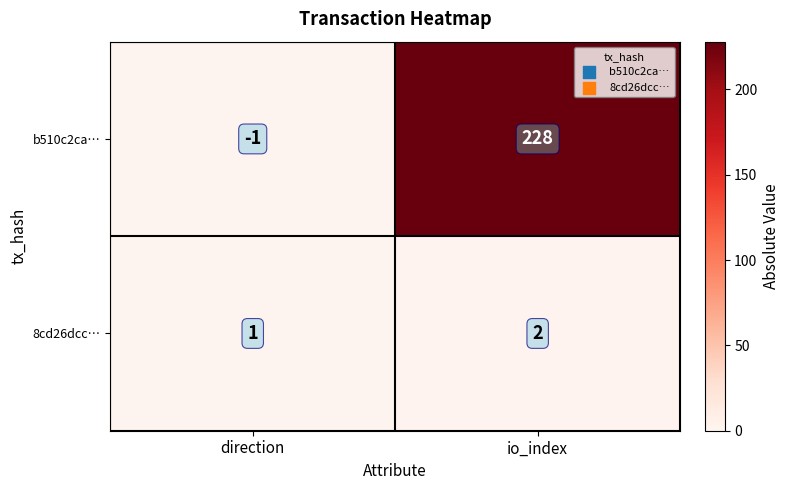

What is the difference between the highest and lowest values at io_index?

226